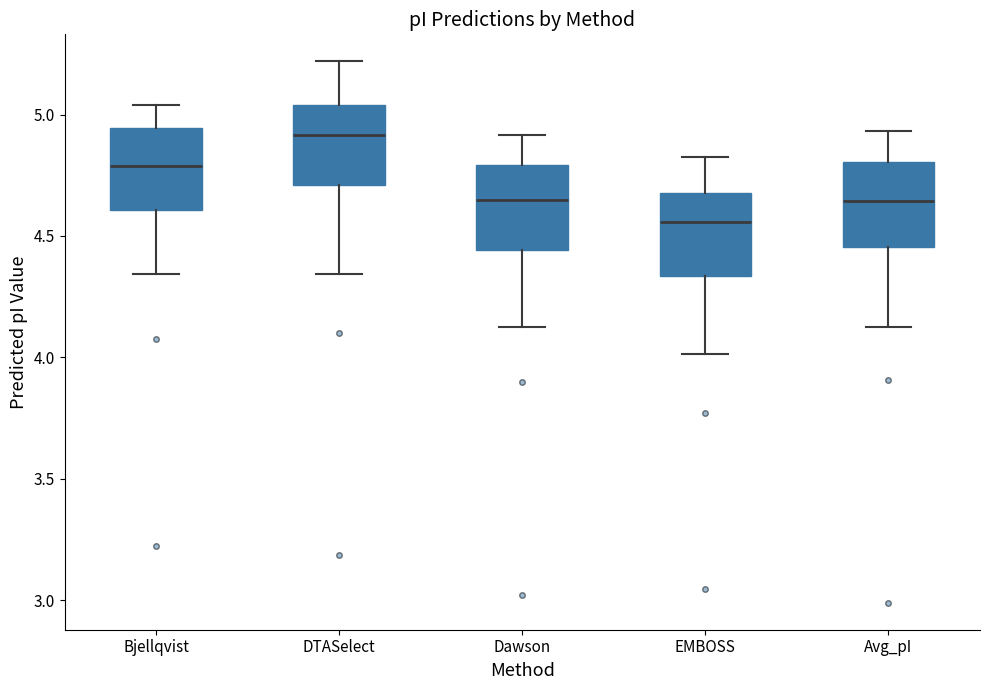

Reading left to right, read every box against the y-axis: the position of its median line, the range the box covers, and the ends of its whiskers. The values are not printed on the chart, so give them approximately, as read against the axis.

Bjellqvist: median 4.80, box 4.60 to 4.95, whiskers 4.35 to 5.05
DTASelect: median 4.90, box 4.70 to 5.05, whiskers 4.35 to 5.20
Dawson: median 4.65, box 4.45 to 4.80, whiskers 4.15 to 4.90
EMBOSS: median 4.55, box 4.35 to 4.70, whiskers 4.00 to 4.85
Avg_pI: median 4.65, box 4.45 to 4.80, whiskers 4.15 to 4.95